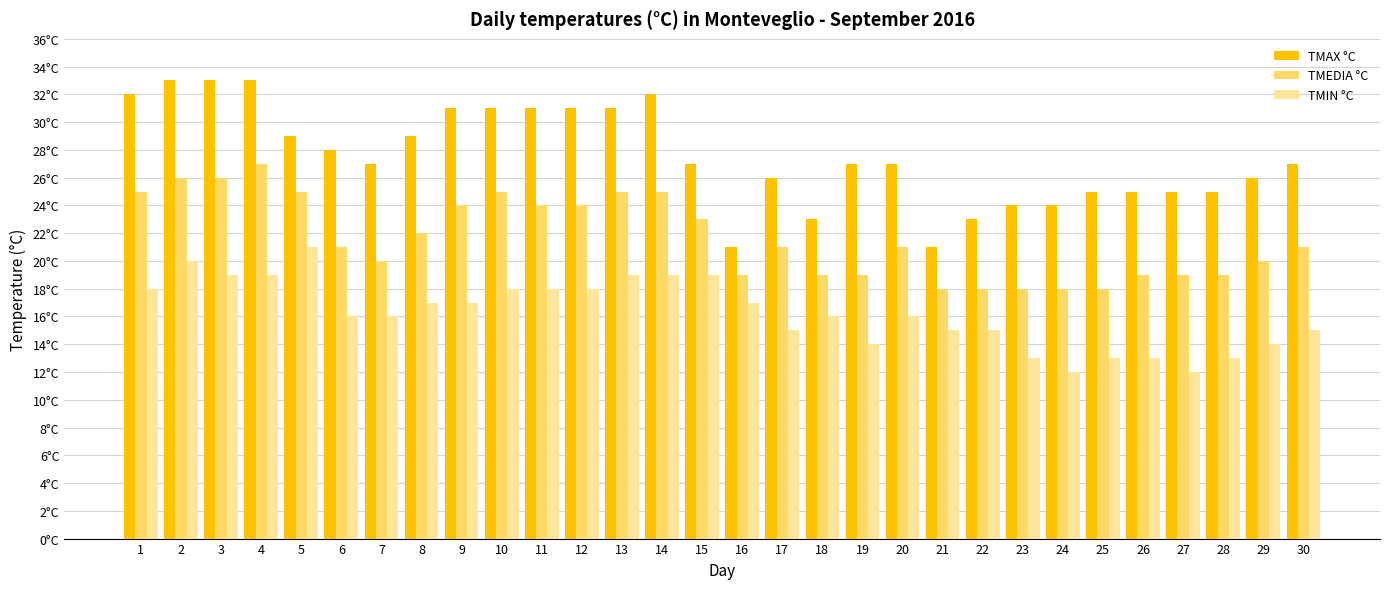

Which series has the largest range (max minus min)?

TMAX °C